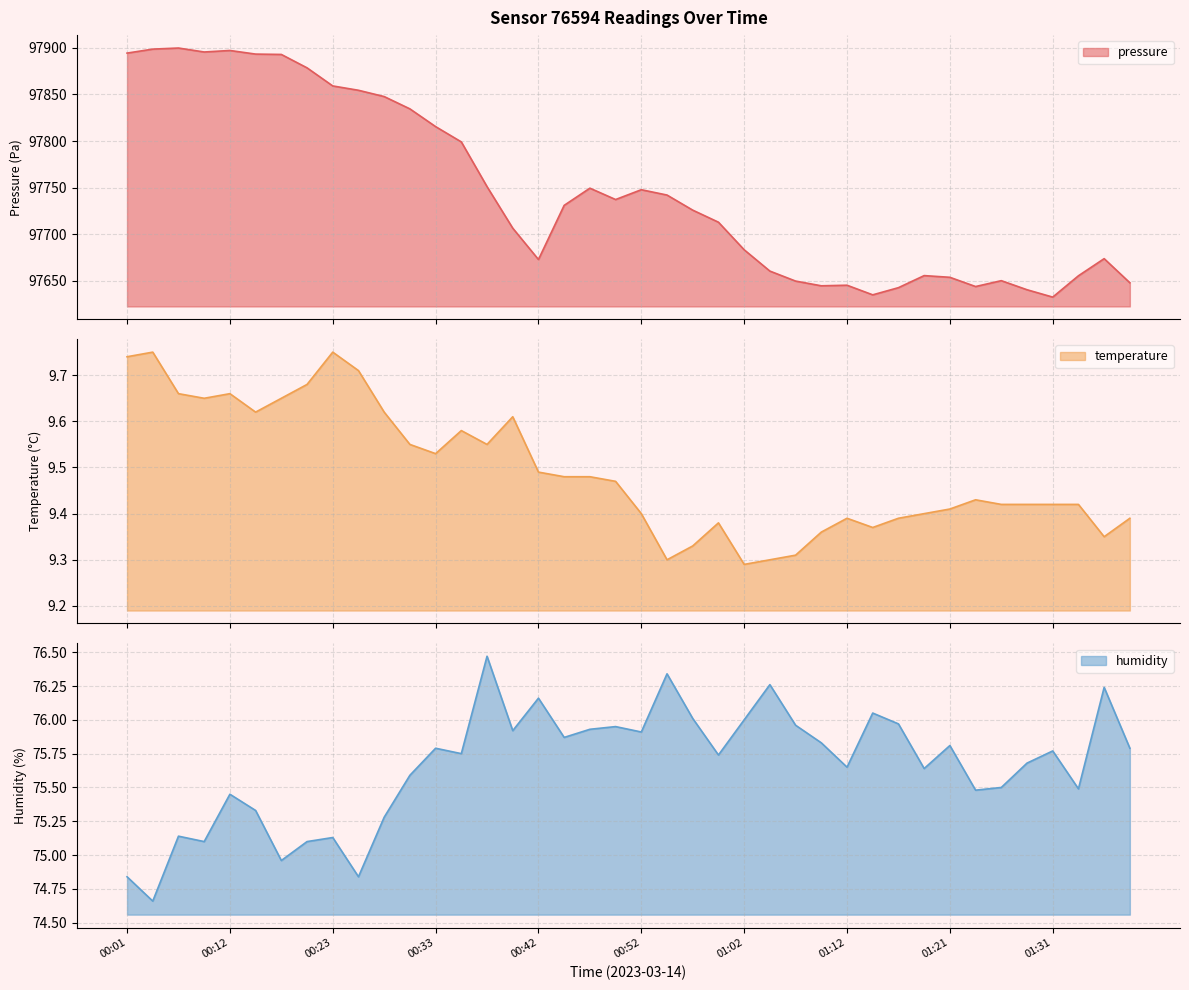

How many distinct data groups are displayed?

3